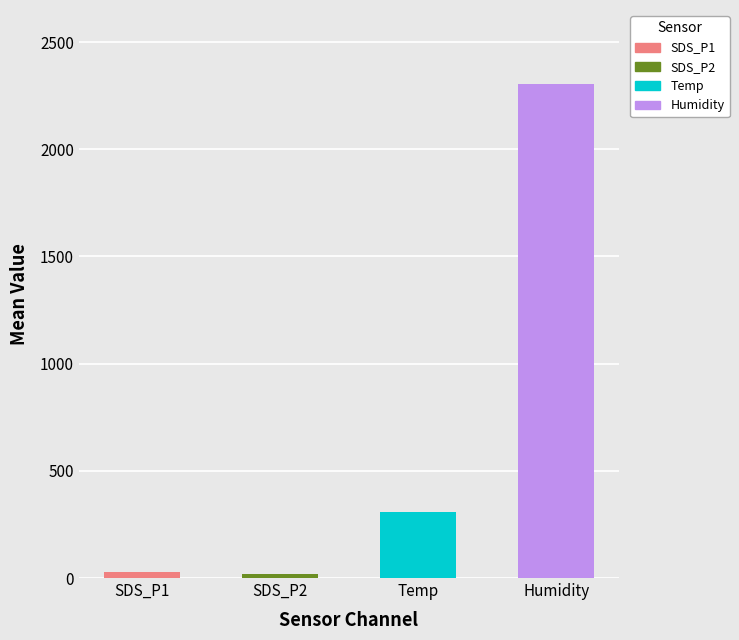

True or false: Humidity has a value of 2304.0 at 13.

True